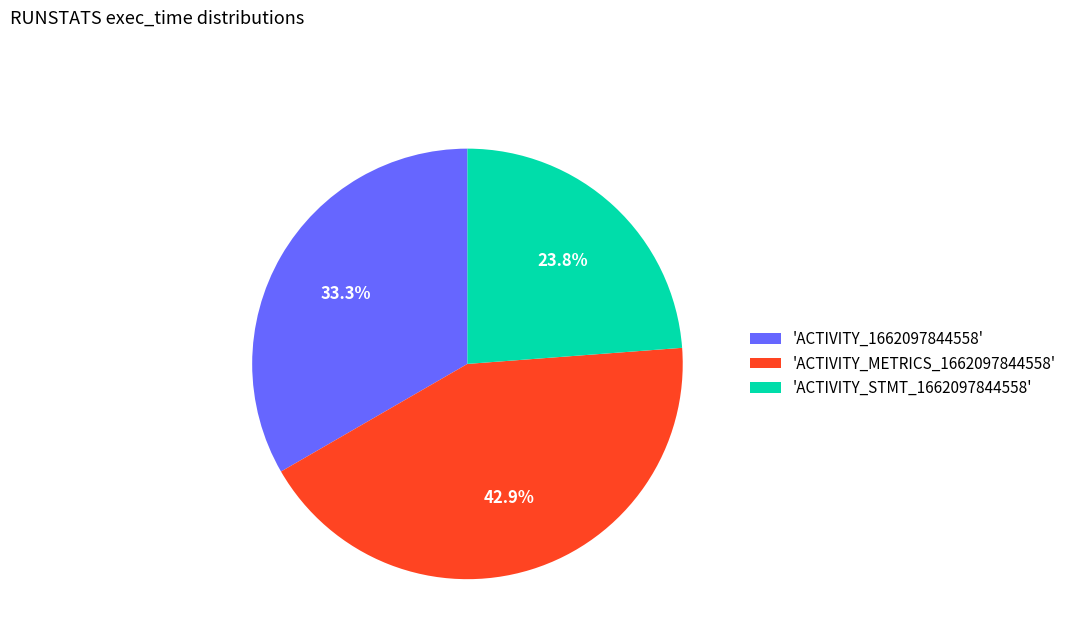

Is 'ACTIVITY_STMT_1662097844558' the majority of the pie?

No